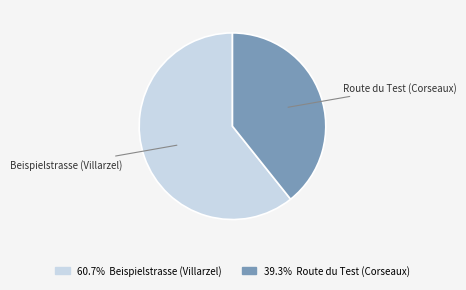

Combined, do Beispielstrasse (Villarzel) and Route du Test (Corseaux) account for over 50%?

Yes